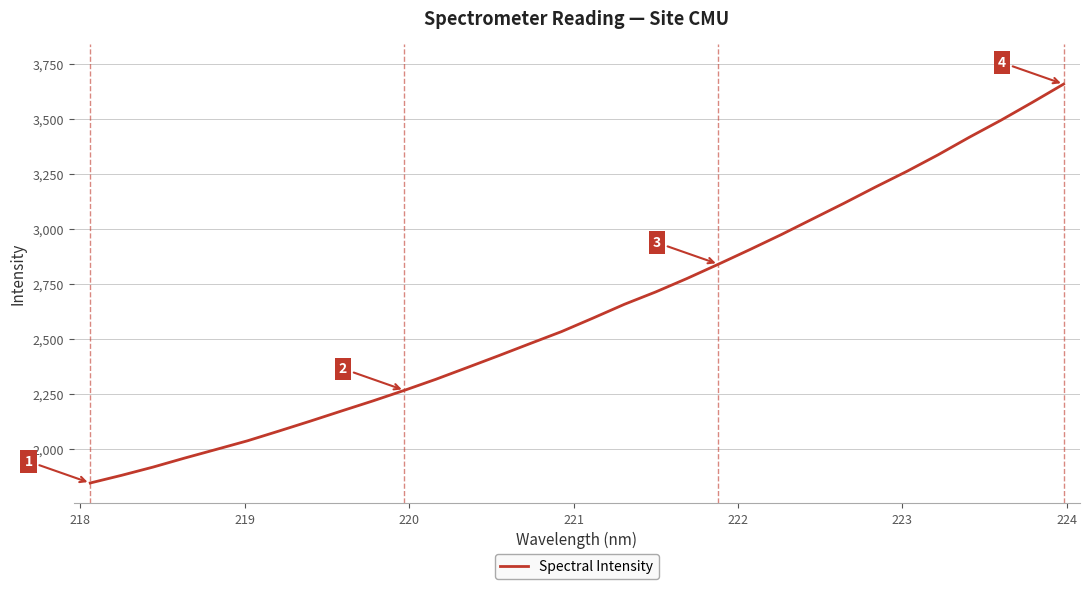

What is the smallest value displayed?

1843.7